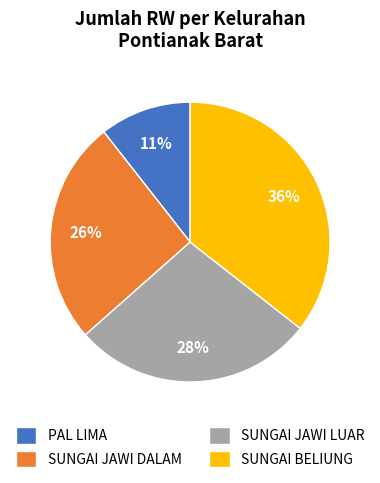

Which has a higher value, SUNGAI JAWI LUAR or SUNGAI JAWI DALAM?

SUNGAI JAWI LUAR